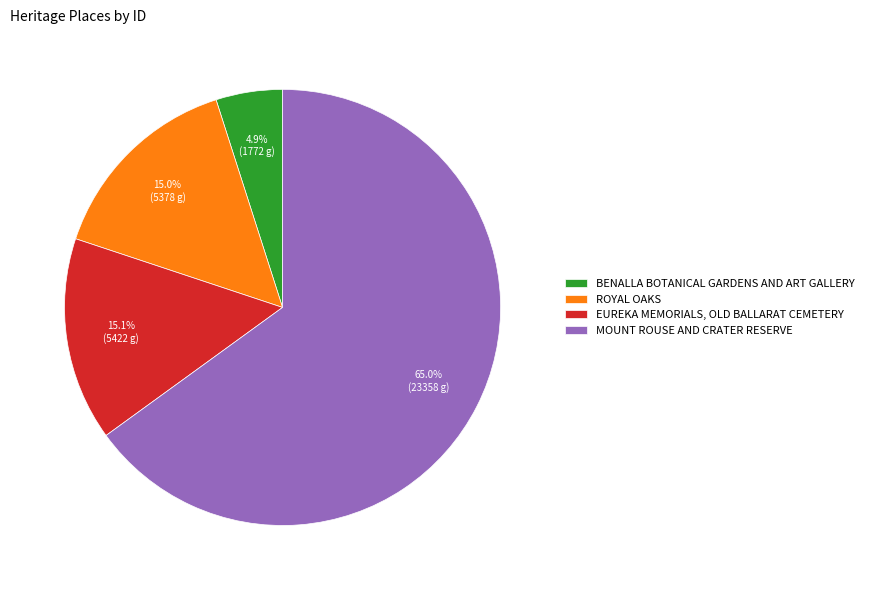

To the nearest percent, what percentage of the pie is BENALLA BOTANICAL GARDENS AND ART GALLERY?

5%